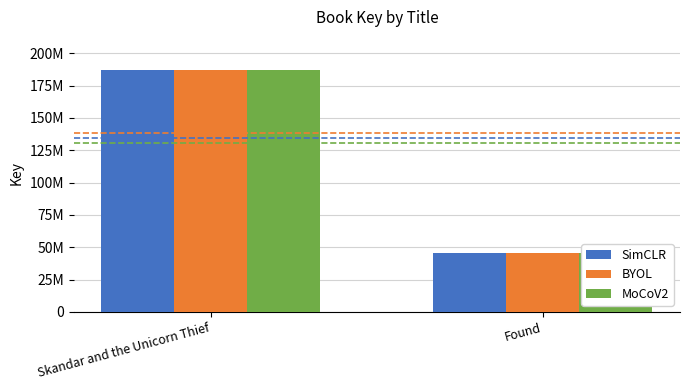

What is the approximate value of BYOL at Found, to the nearest 50?

45253500